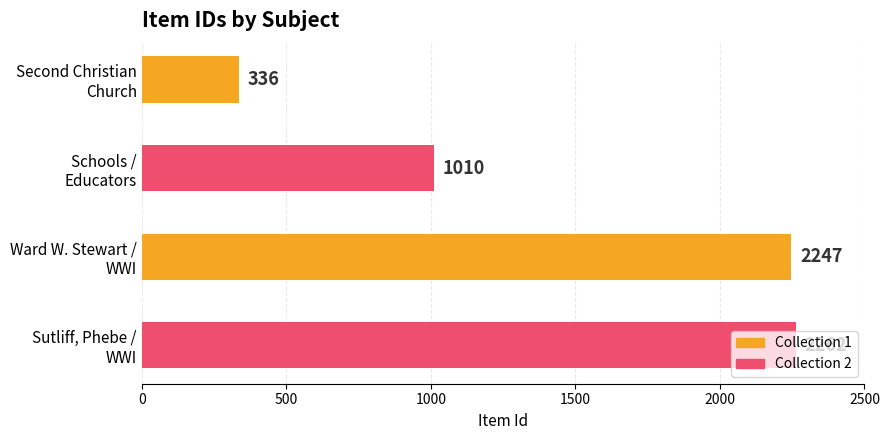

How many values are below 2247?

2